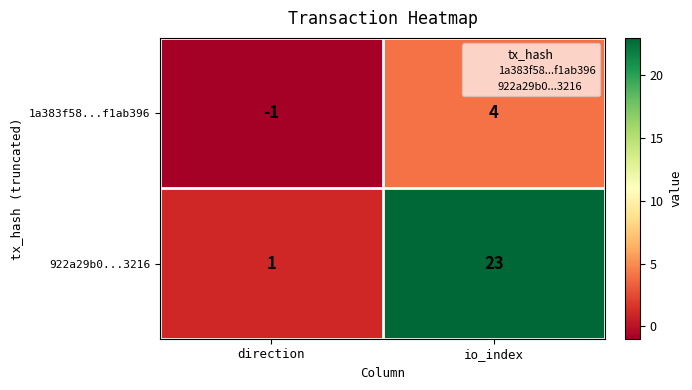

Rank the series by their maximum value, from highest to lowest.

922a29b0...3216, 1a383f58...f1ab396